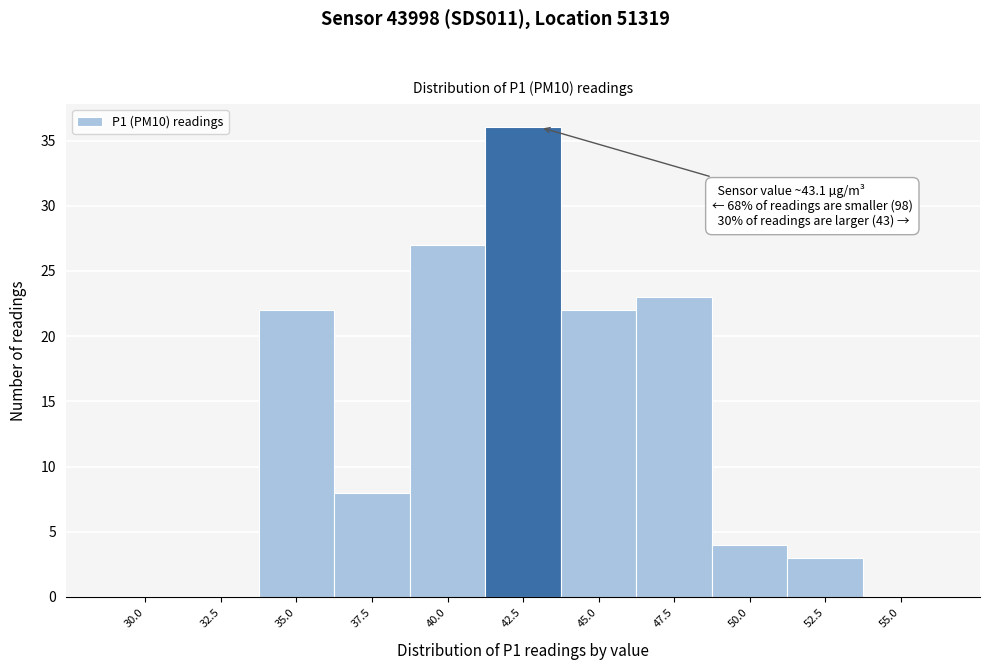

What is the sum of the values at 47.5 and 35.0?

45